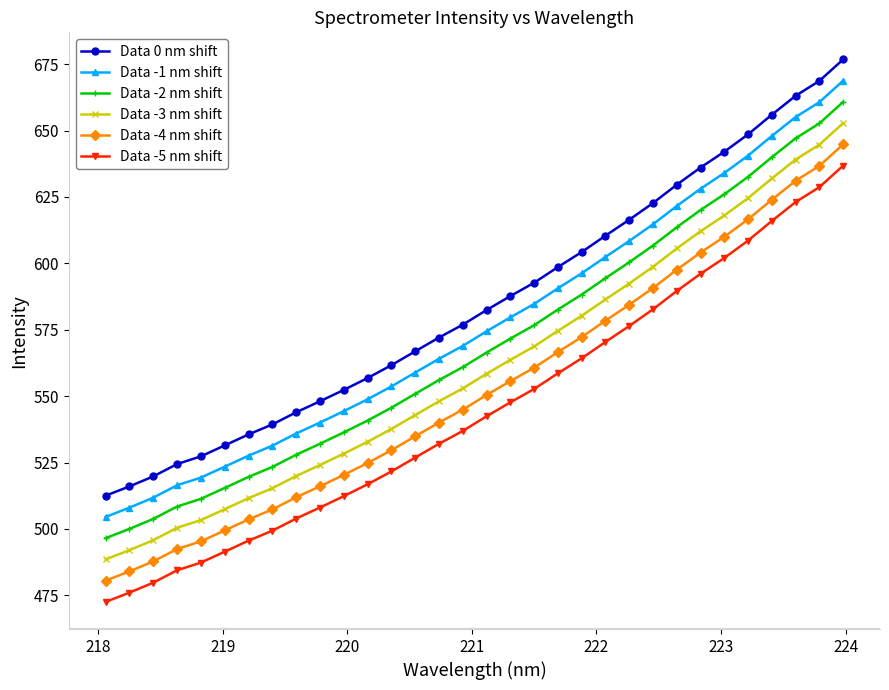

What is the difference between the second highest and minimum values in the Data -4 nm shift series?

156.2